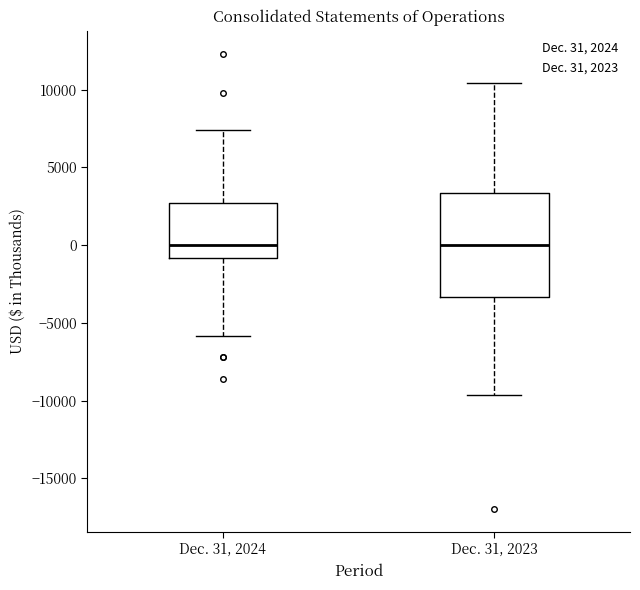

Where does the upper whisker of the box for Dec. 31, 2023 end on the y-axis? The values are not printed on the chart, so give them approximately, as read against the axis.

10500